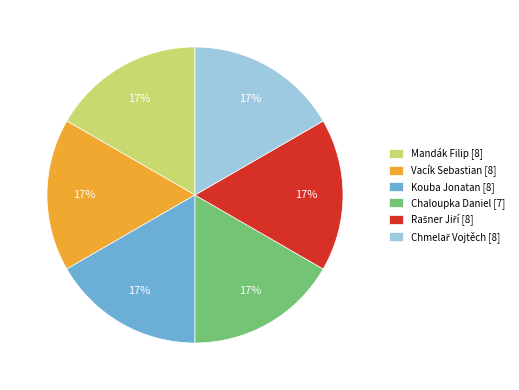

Does any single category account for the majority?

No